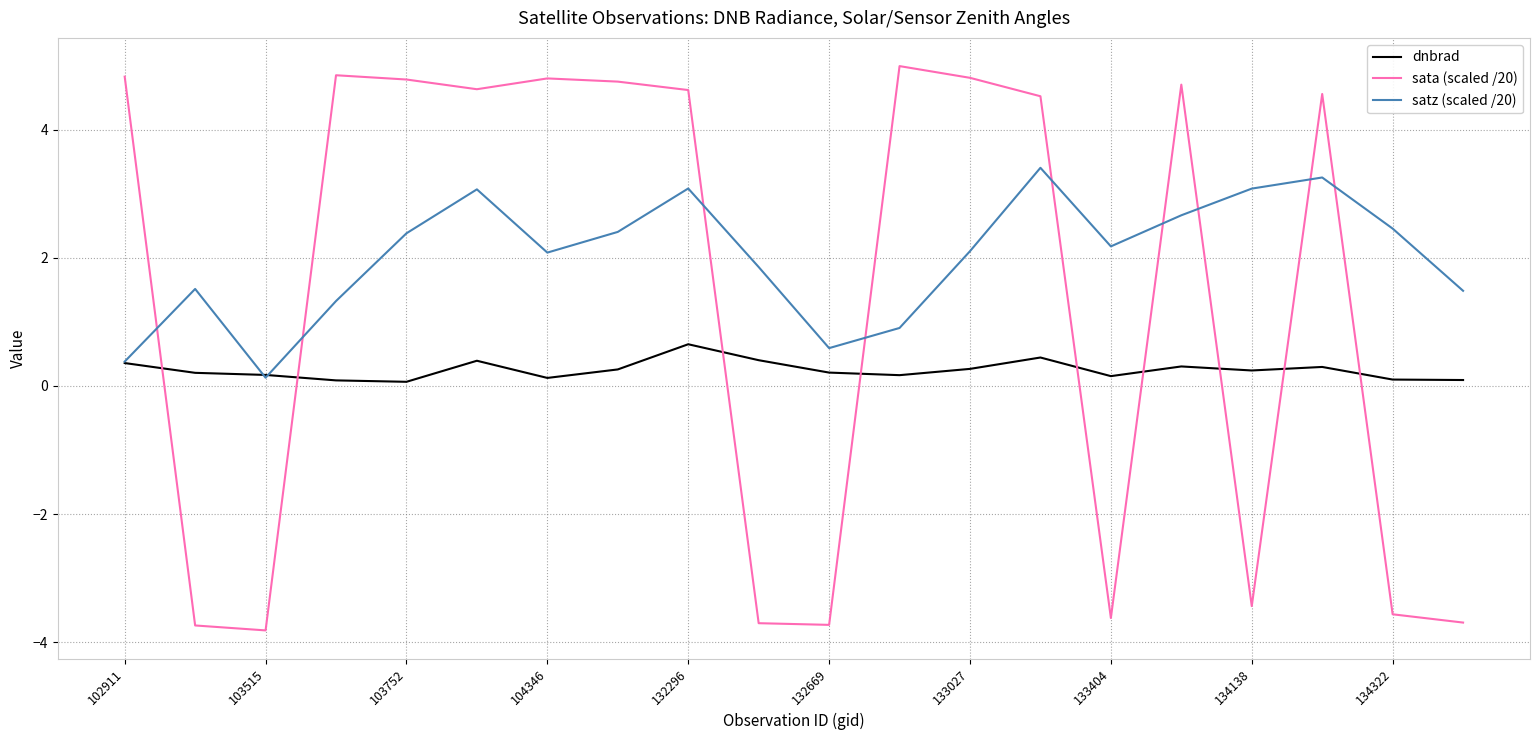

True or false: sata (scaled /20) and dnbrad intersect in this chart.

True